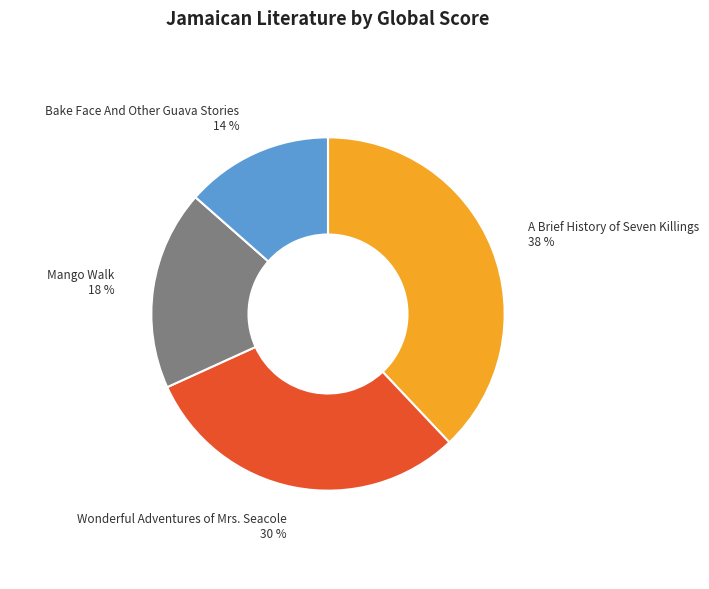

Does any single category account for the majority?

No